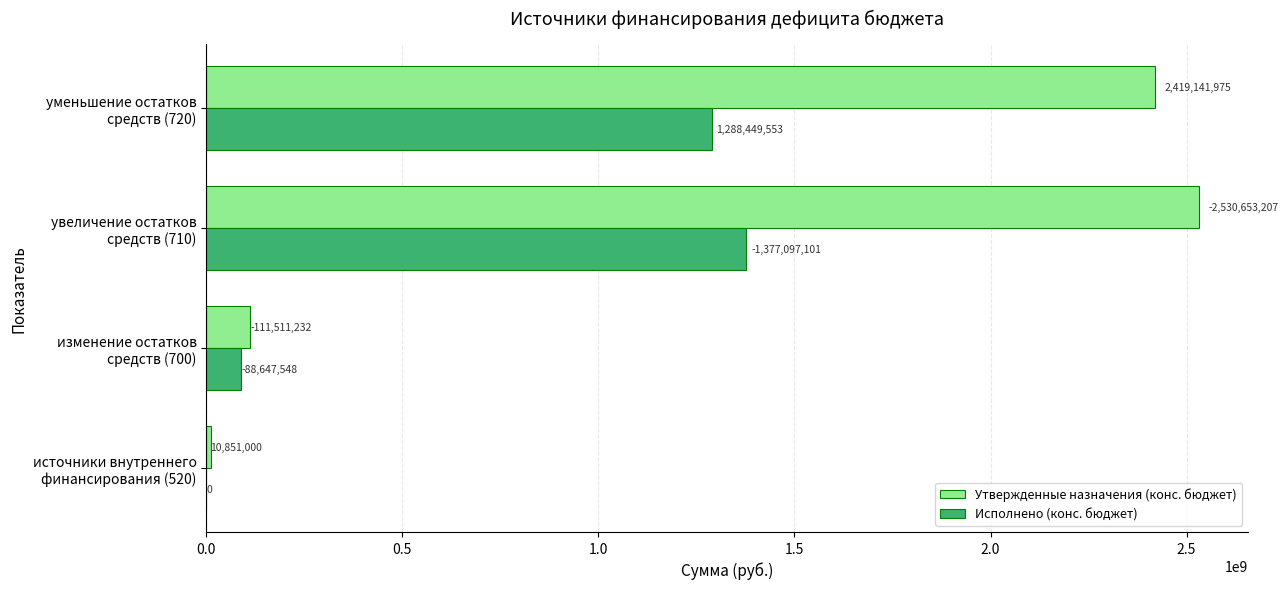

What is the maximum value shown in the chart?

2530653207.0